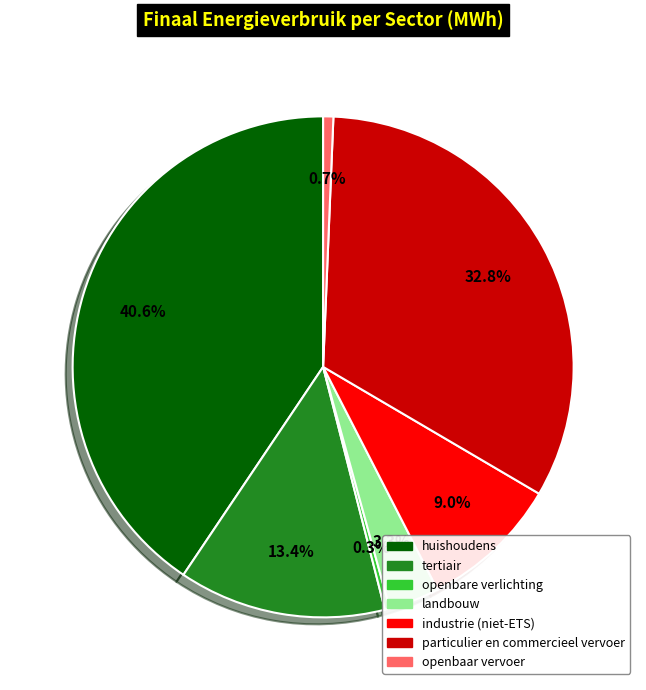

The openbaar vervoer slice represents 1% of the pie. True or false?

True